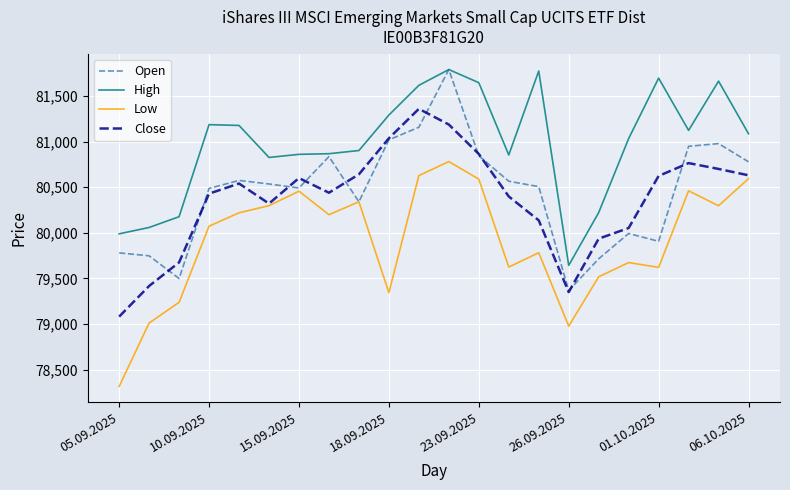

What is the maximum value shown in the chart?

81790